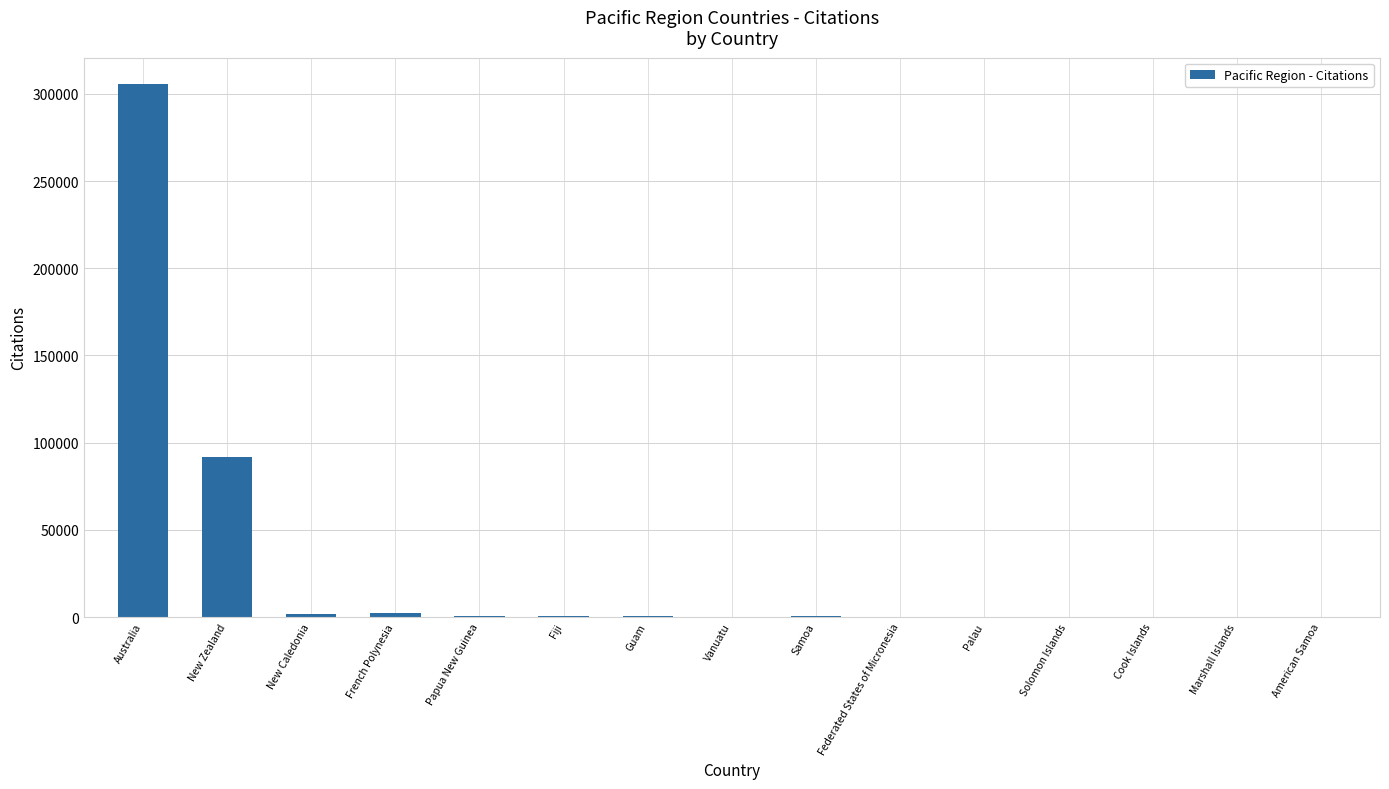

Between Australia and Papua New Guinea, which is larger?

Australia